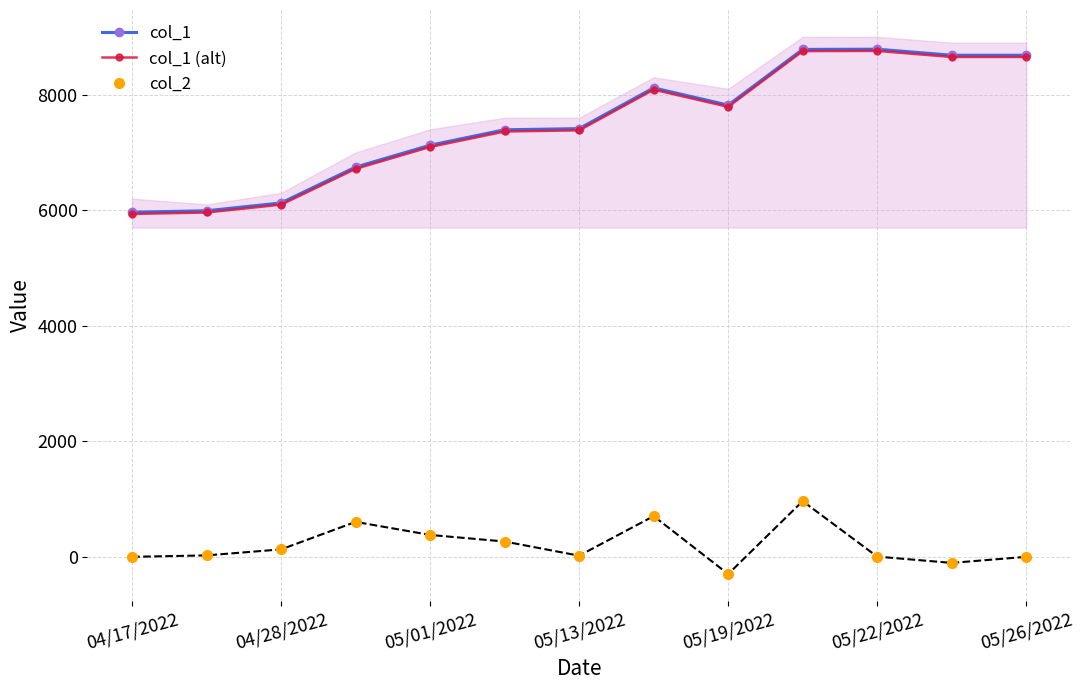

Which series has the largest range (max minus min)?

col_1